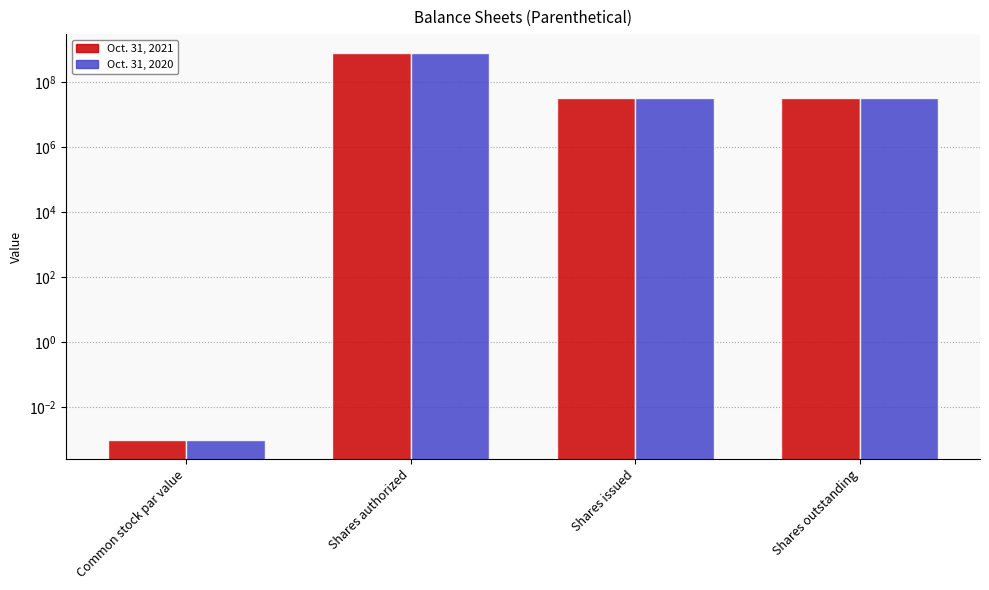

What is the sum of all Oct. 31, 2021 values?

813036932.0